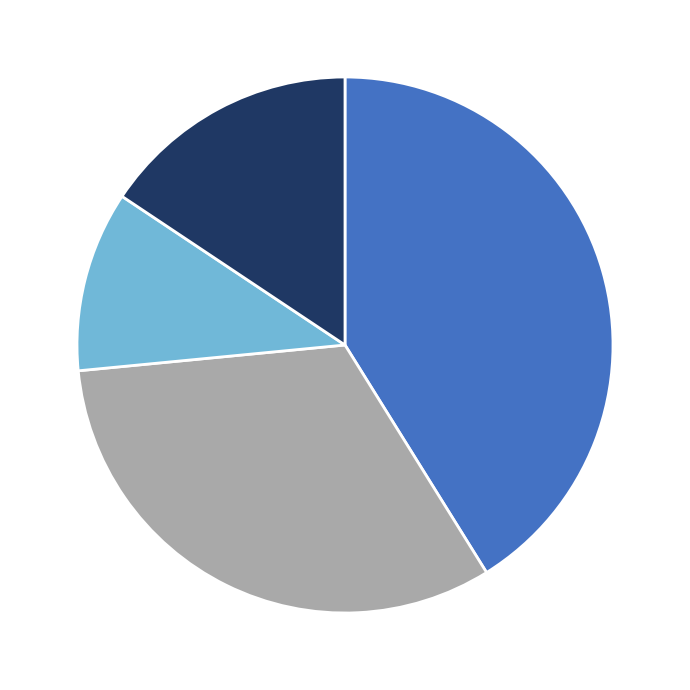

Does any single category account for the majority?

No